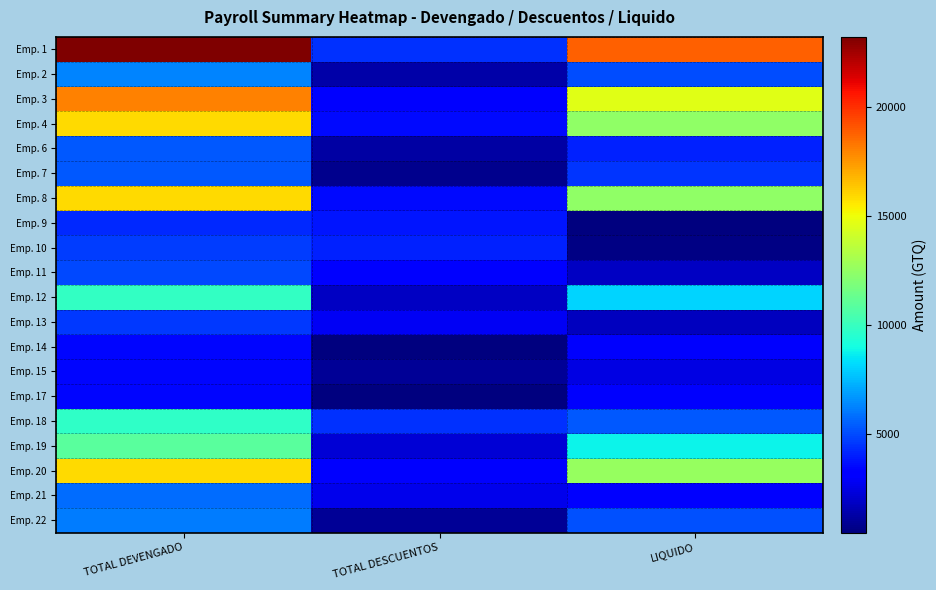

What is the maximum value shown in the chart?

23241.4